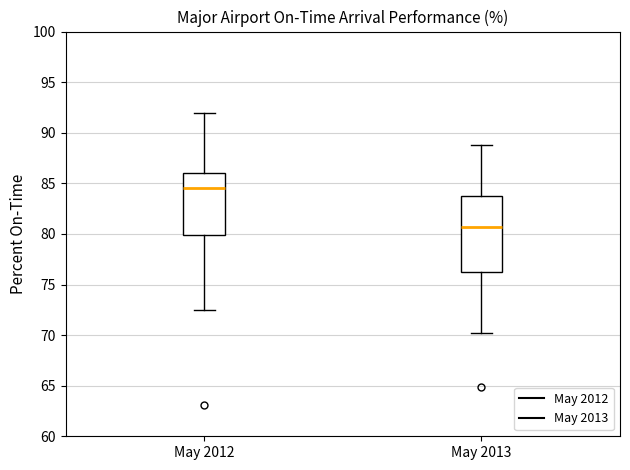

Where is the lower edge of the box for May 2012 on the y-axis? The values are not printed on the chart, so give them approximately, as read against the axis.

80.0